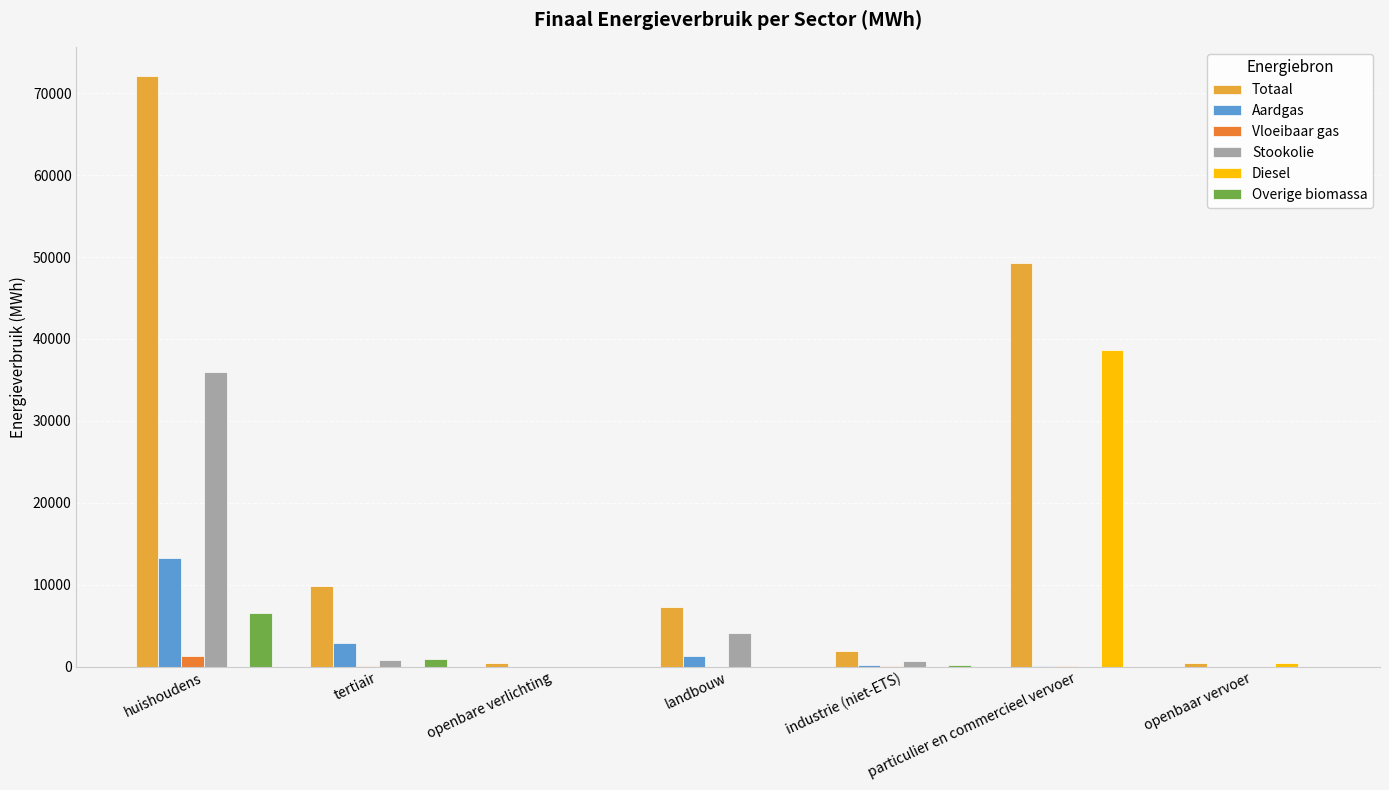

What is the maximum value shown in the chart?

72055.0